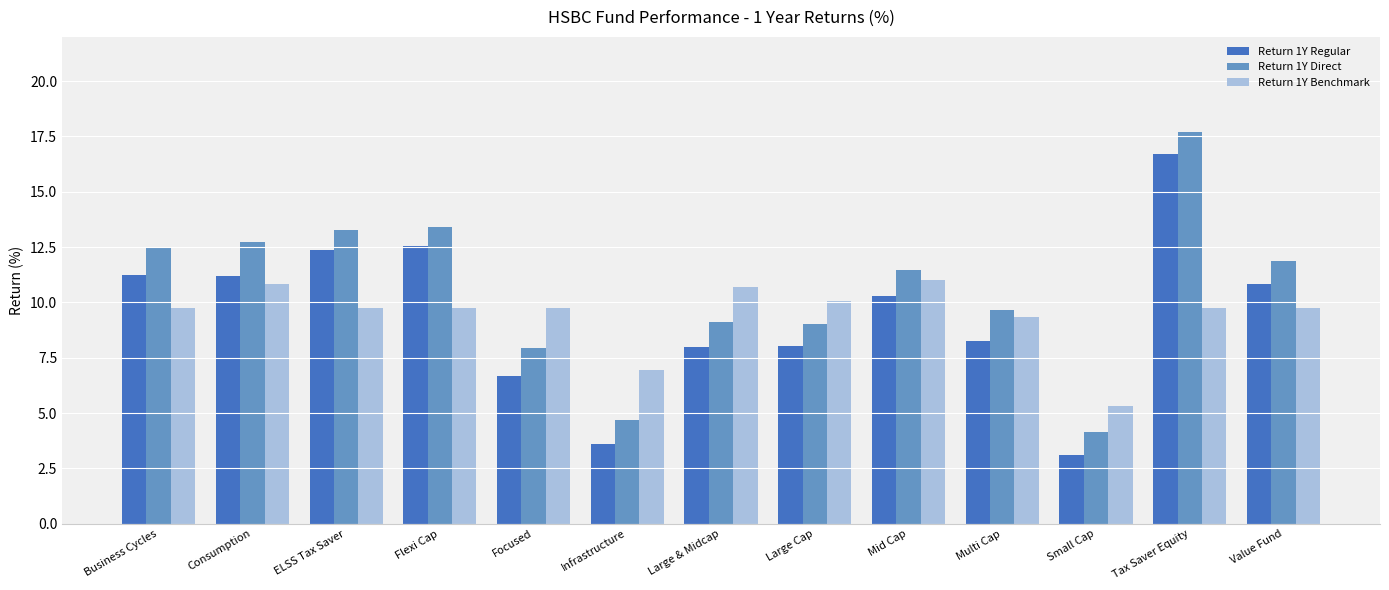

What is the greatest value displayed?

17.7